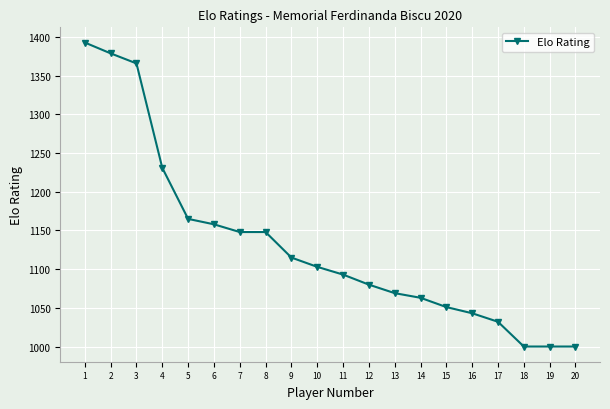

Reading left to right, transcribe all the data shown in this chart.

1393	1379	1366	1231	1165	1158	1148	1148	1115	1103	1093	1080	1069	1063	1051	1043	1032	1000	1000	1000